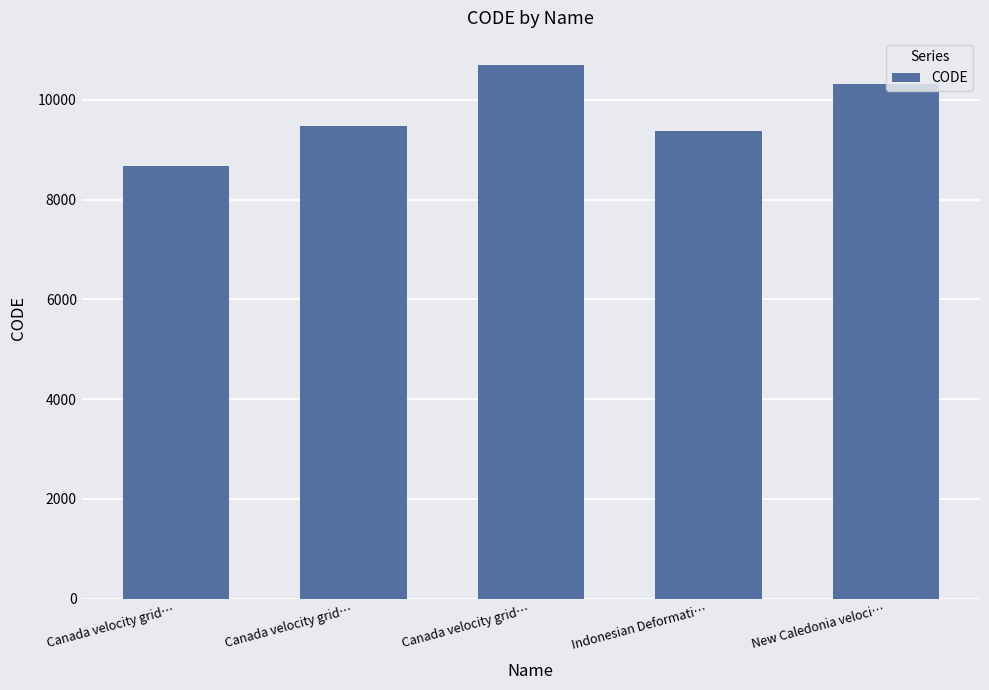

List the labels in order of value, smallest first.

Canada velocity grid…, Indonesian Deformati…, Canada velocity grid…, New Caledonia veloci…, Canada velocity grid…